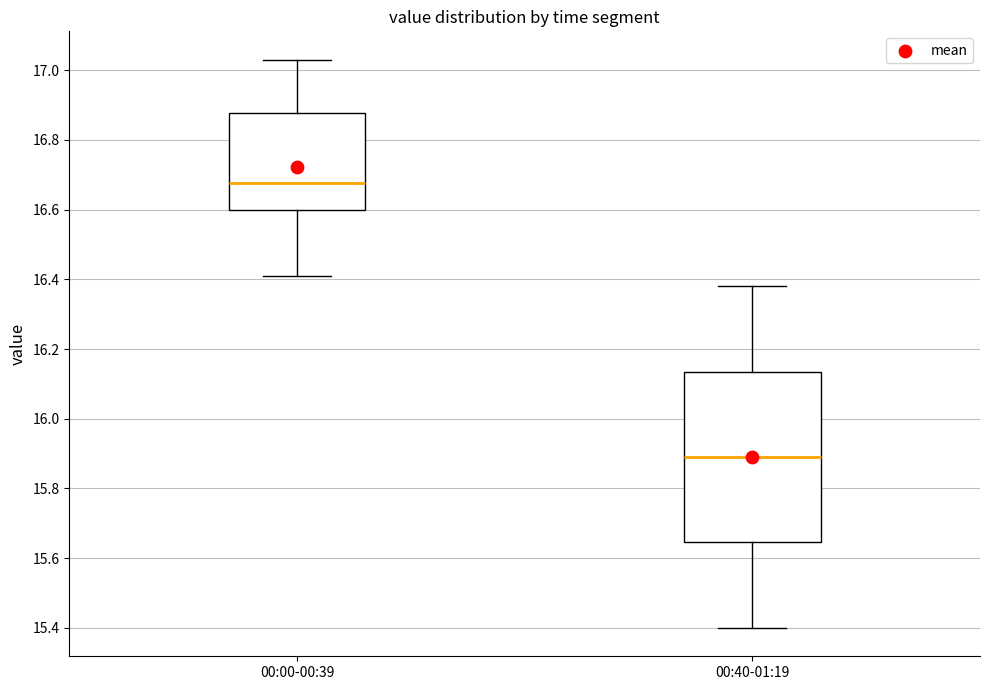

Where is the lower edge of the box for 00:40-01:19 on the y-axis? The values are not printed on the chart, so give them approximately, as read against the axis.

15.64